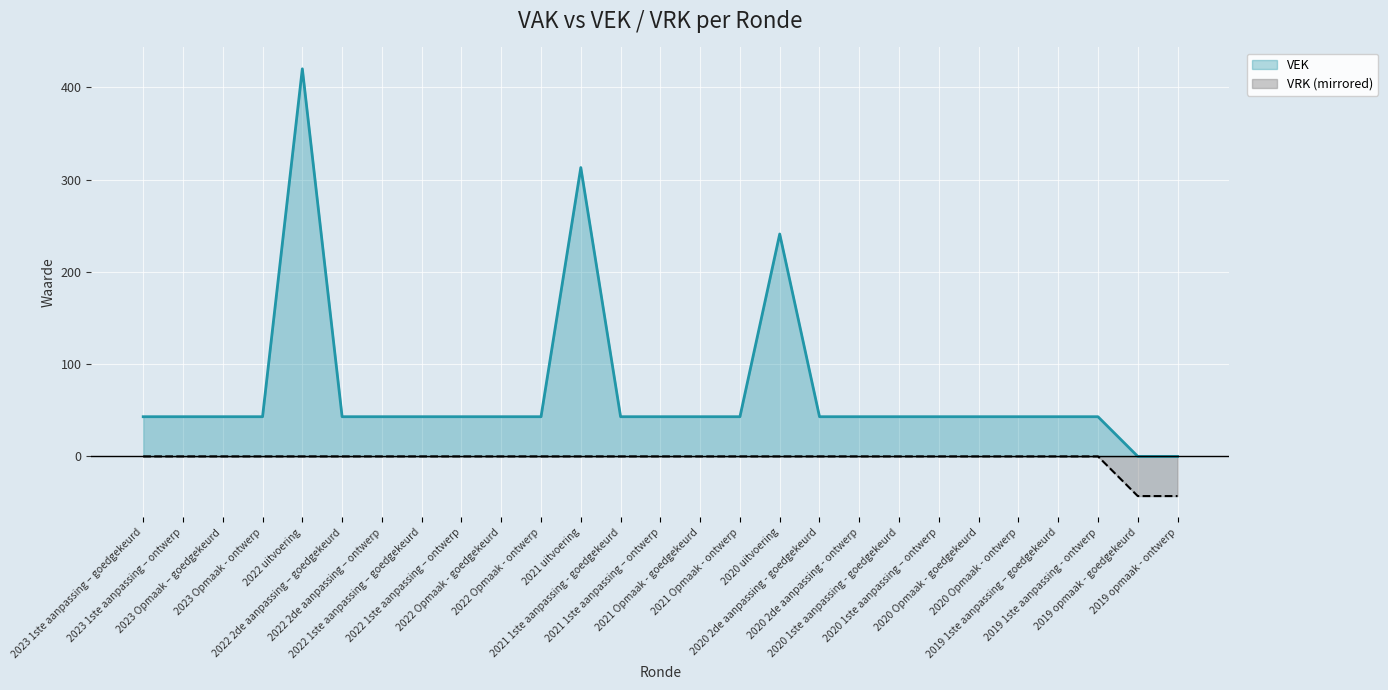

True or false: VRK and VEK intersect in this chart.

False